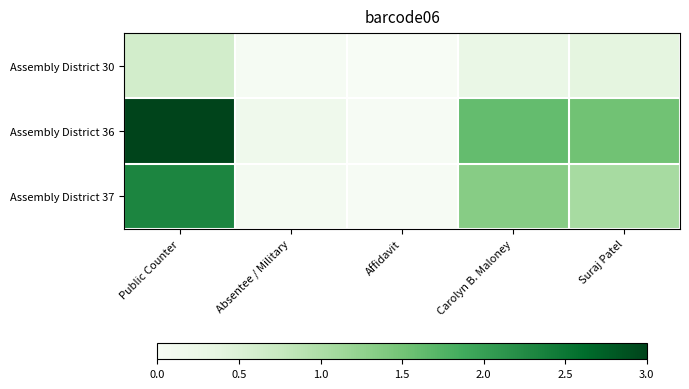

At Carolyn B. Maloney, list the series in order from smallest to largest.

Assembly District 30, Assembly District 37, Assembly District 36